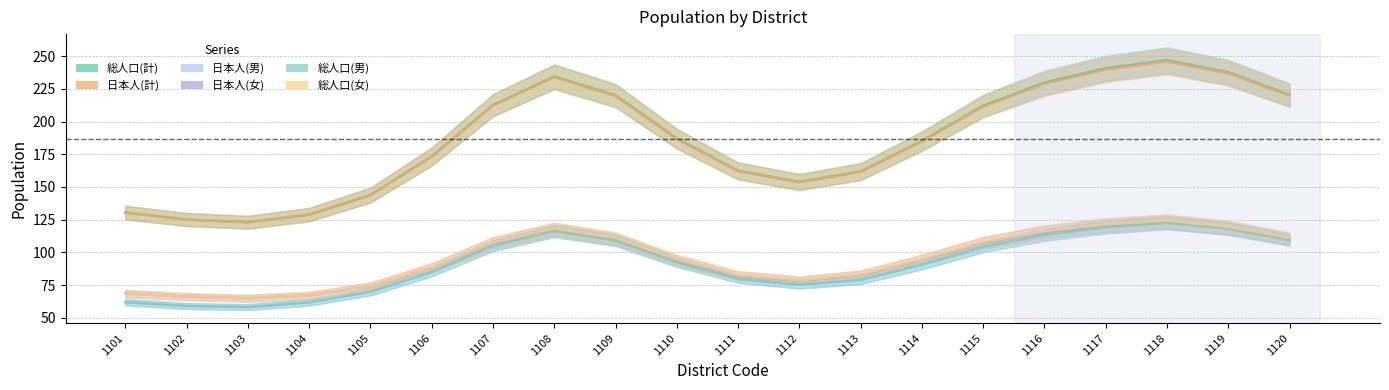

Is the value of 日本人(計) at 1101 greater than the value of 総人口(男) at 1119?

Yes